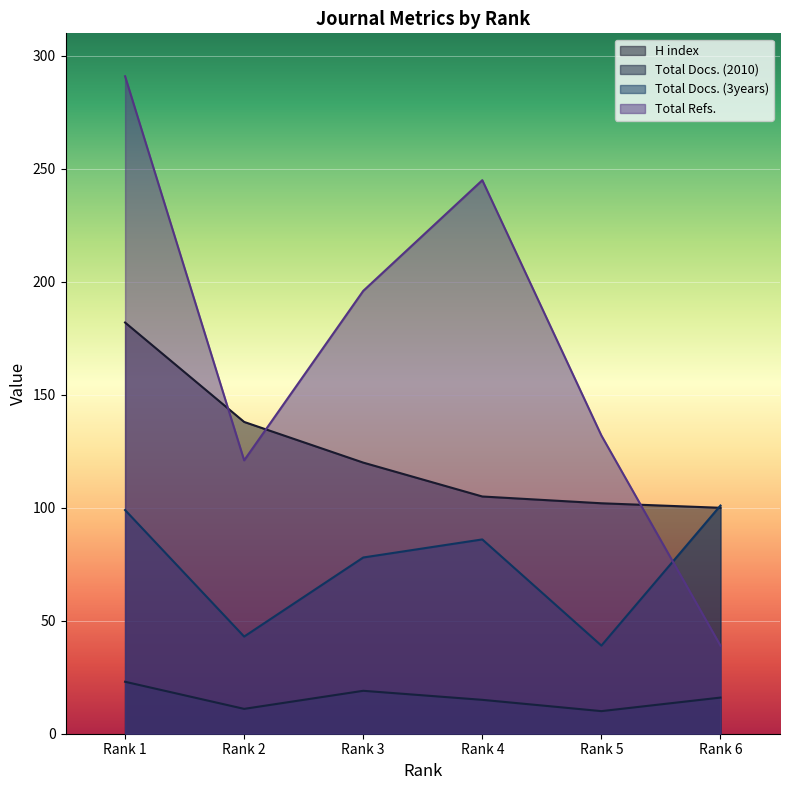

What is the average value of the H index series?

124